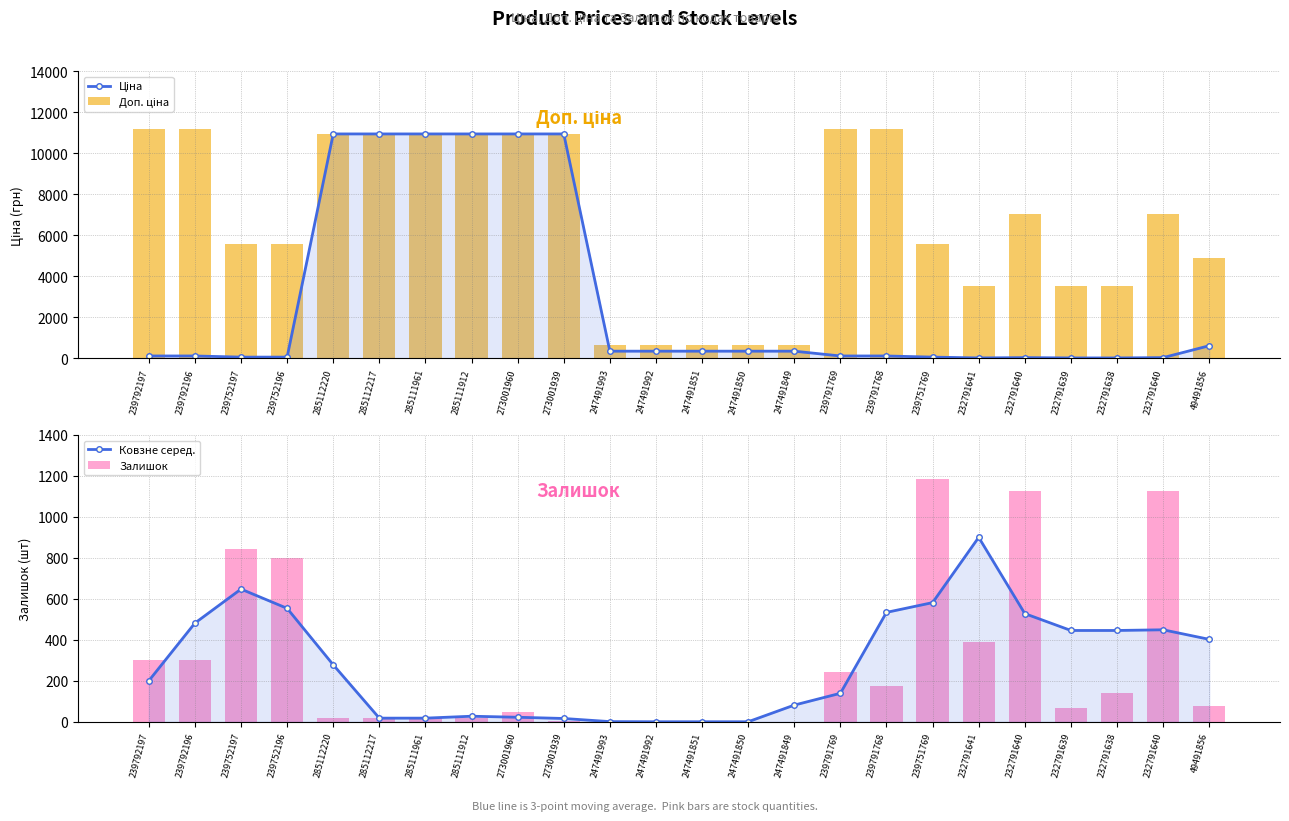

How many data points in Доп. ціна are above 7059?

10